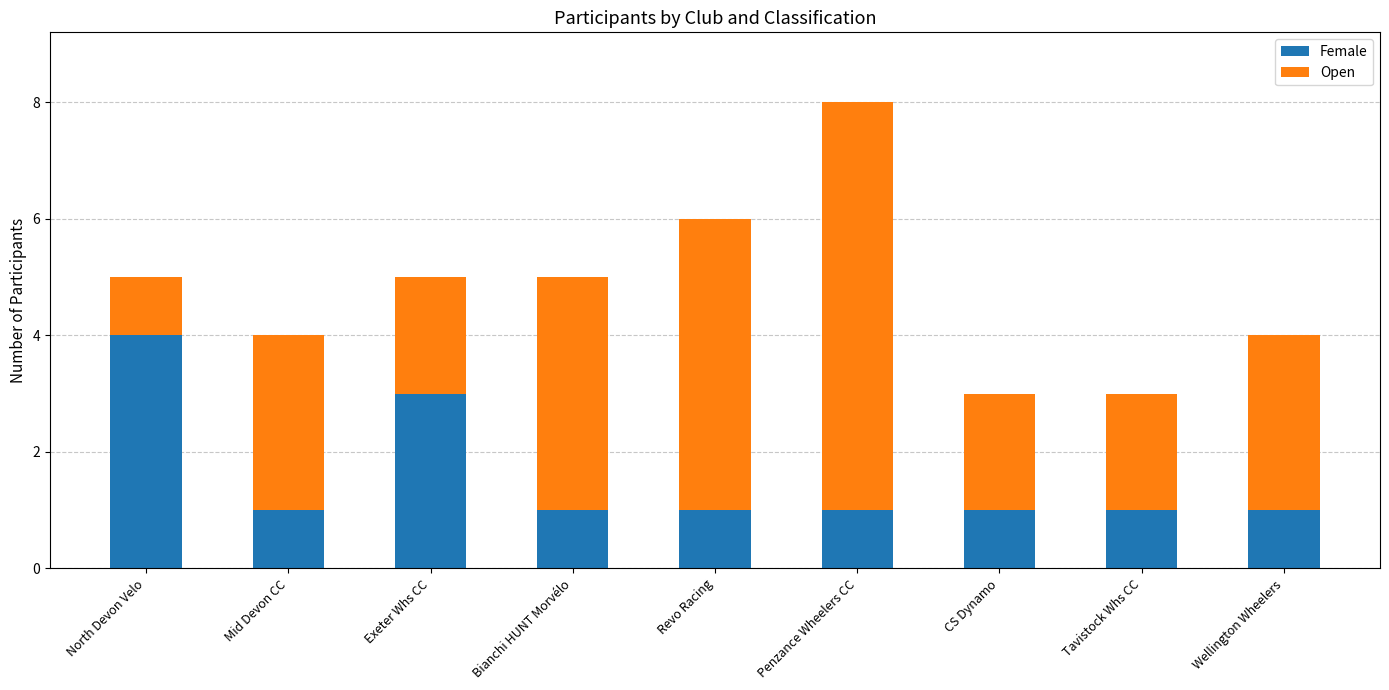

What is the lowest value of the Female series?

1